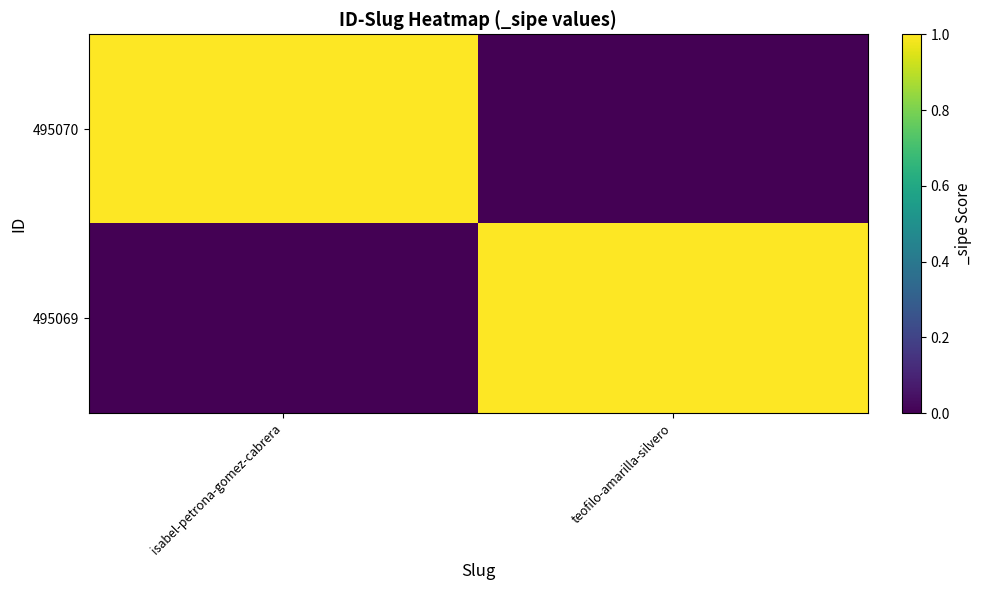

Reading right to left, list all the values displayed in this chart.

495070: teofilo-amarilla-silvero=0	isabel-petrona-gomez-cabrera=1
495069: teofilo-amarilla-silvero=1	isabel-petrona-gomez-cabrera=0